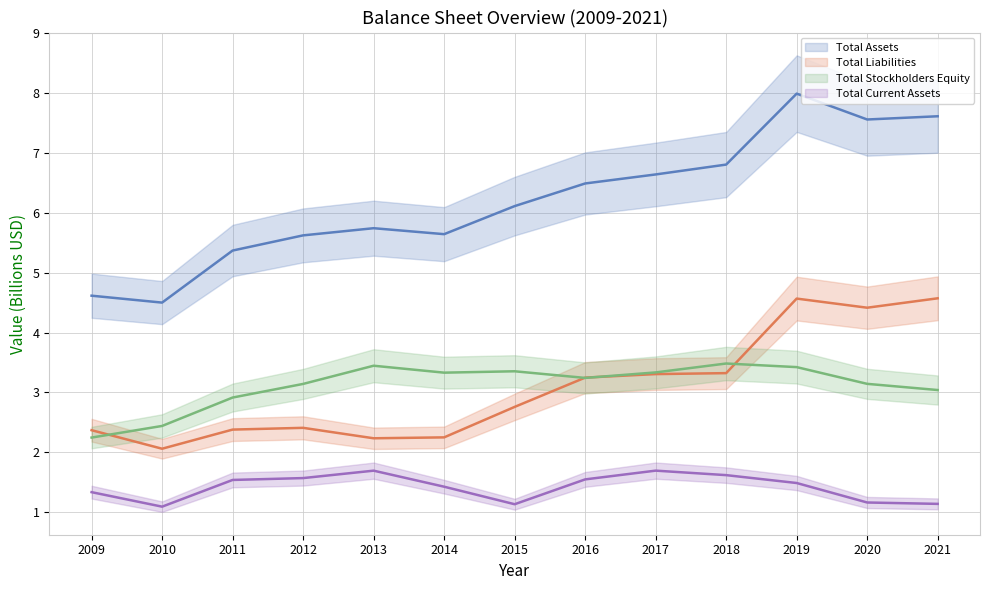

What is the difference between the maximum and minimum values in the Total Current Assets series?

0.6